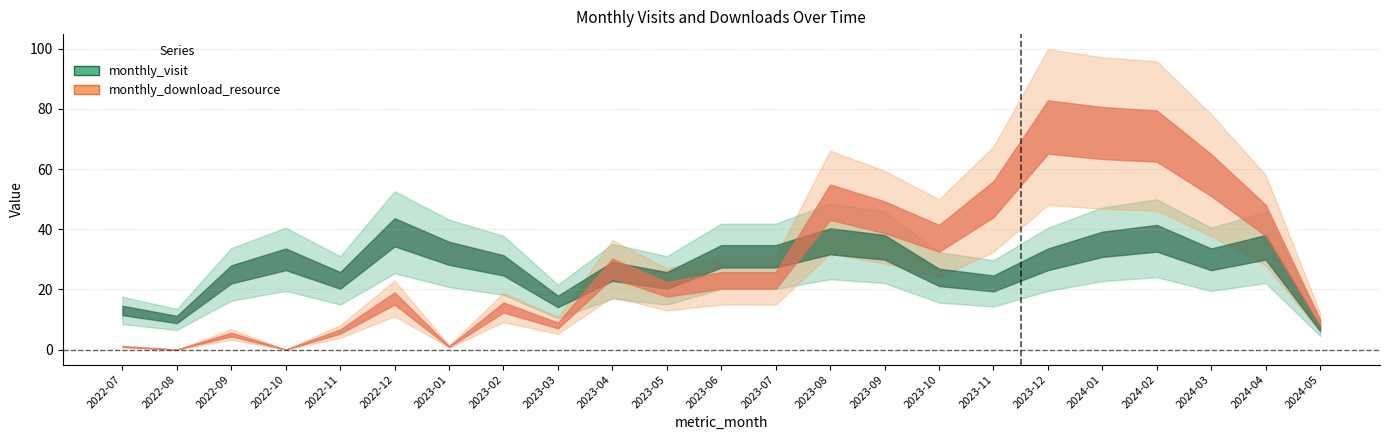

True or false: monthly_download_resource_line has more than 2 points higher than both neighbors.

True